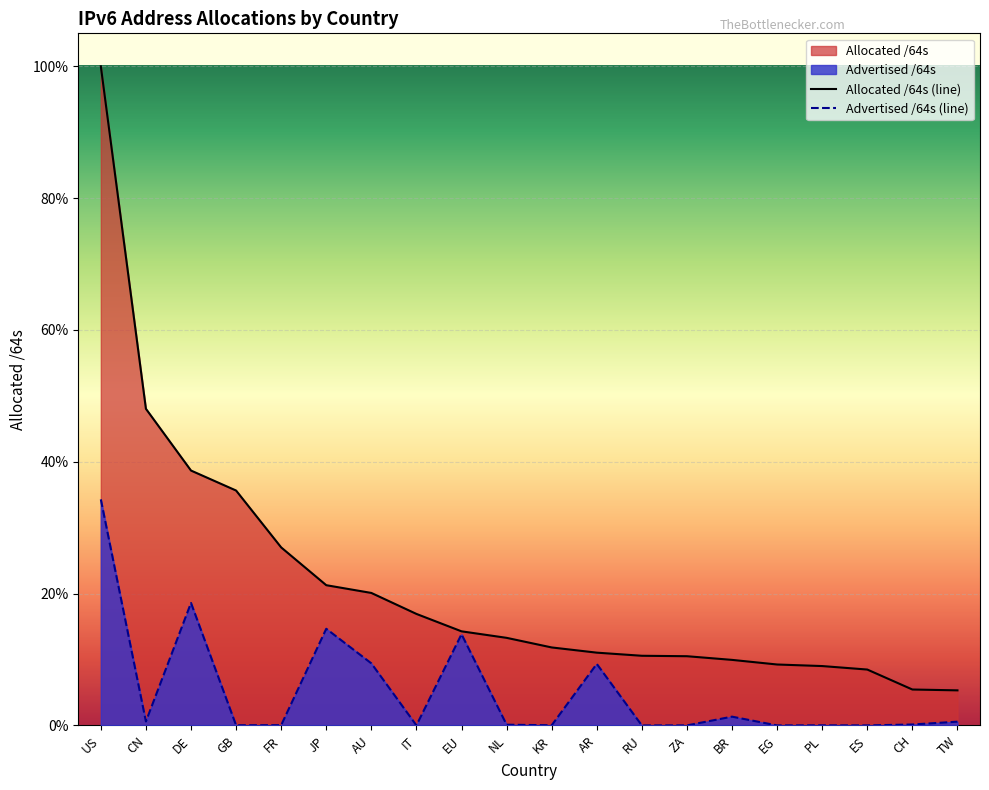

Where is the first local minimum for Advertised /64s (line)?

CN